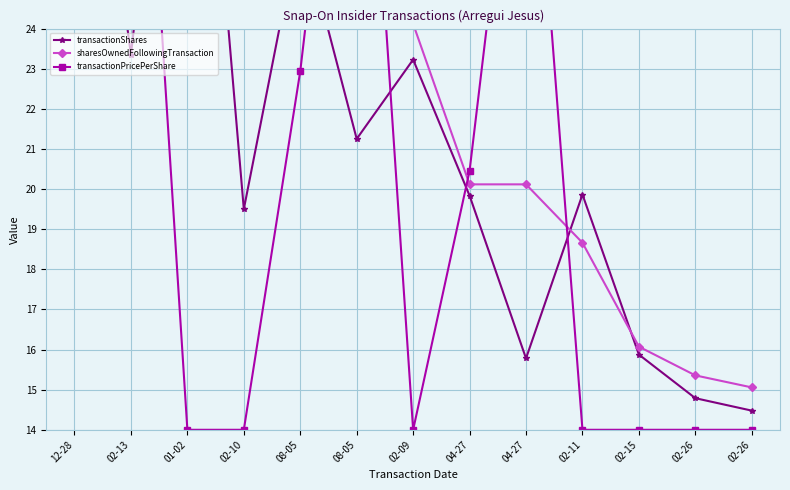

List the labels in order of transactionShares value, largest first.

01-02, 12-28, 08-05, 02-13, 02-09, 08-05, 02-11, 04-27, 02-10, 02-15, 04-27, 02-26, 02-26